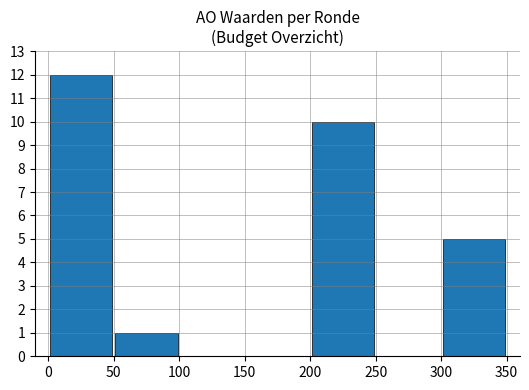

What is the sum of all values?

28